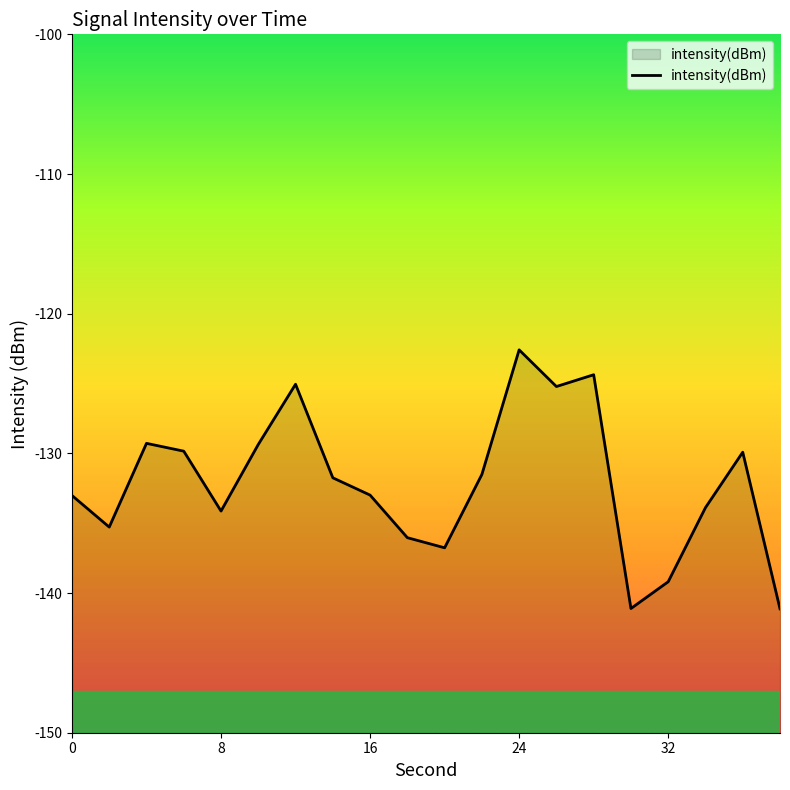

What is the smallest value displayed?

-141.1